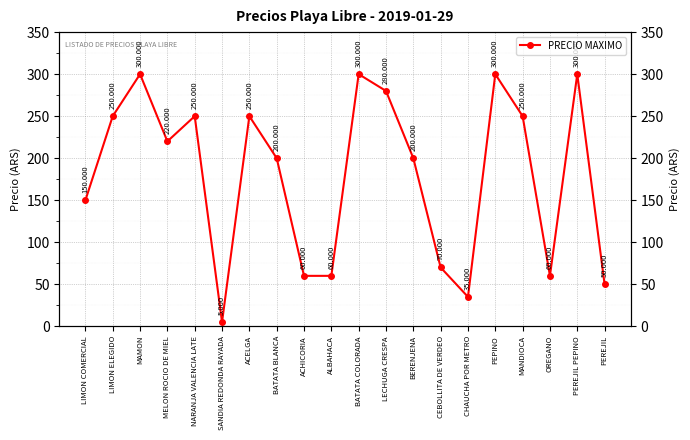

Which label corresponds to the largest value in the chart?

MAMON